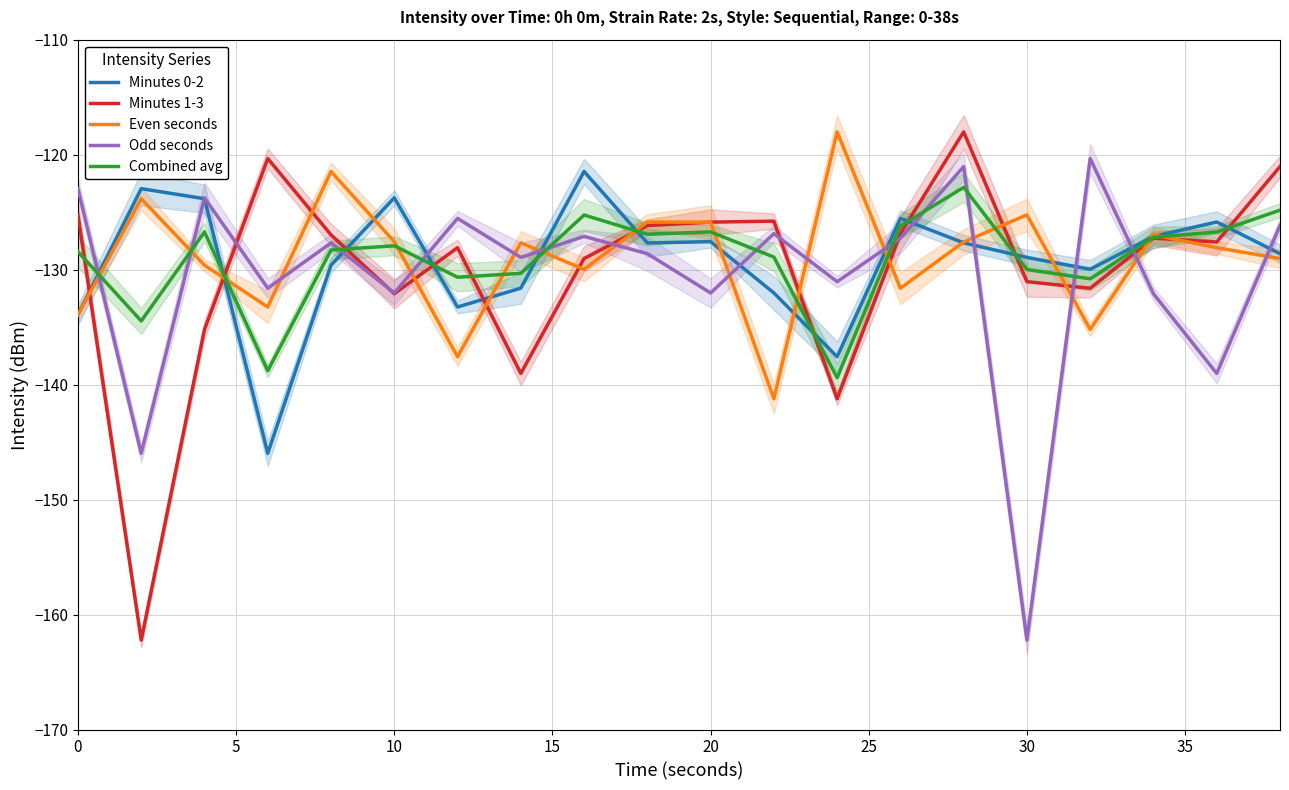

The value of Odd seconds at 10 is -218.3. True or false?

False